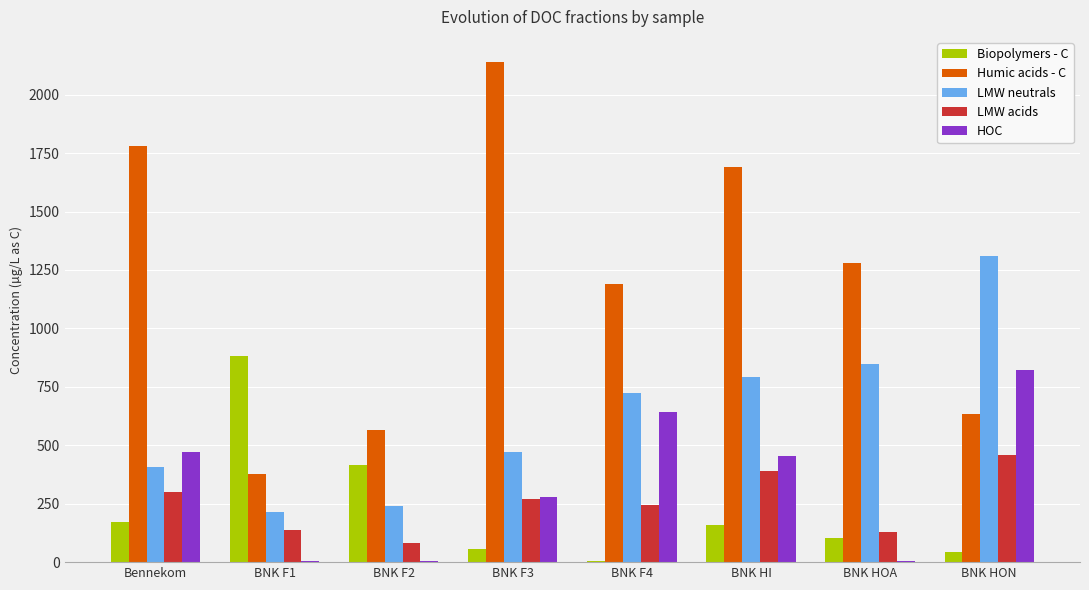

How many distinct data groups are displayed?

5